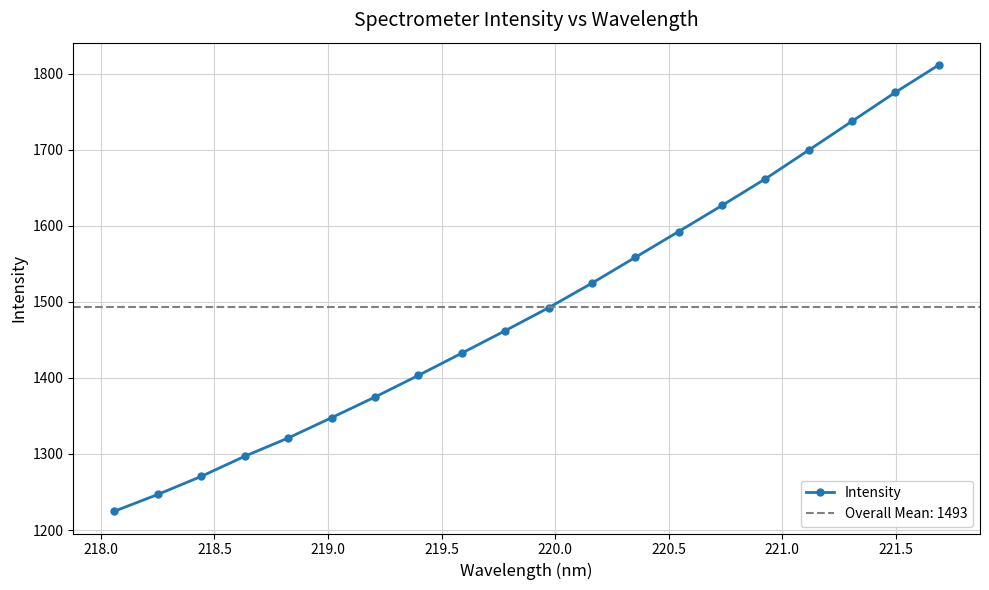

What is the value of the Intensity point at the 11th from the left?

1492.3